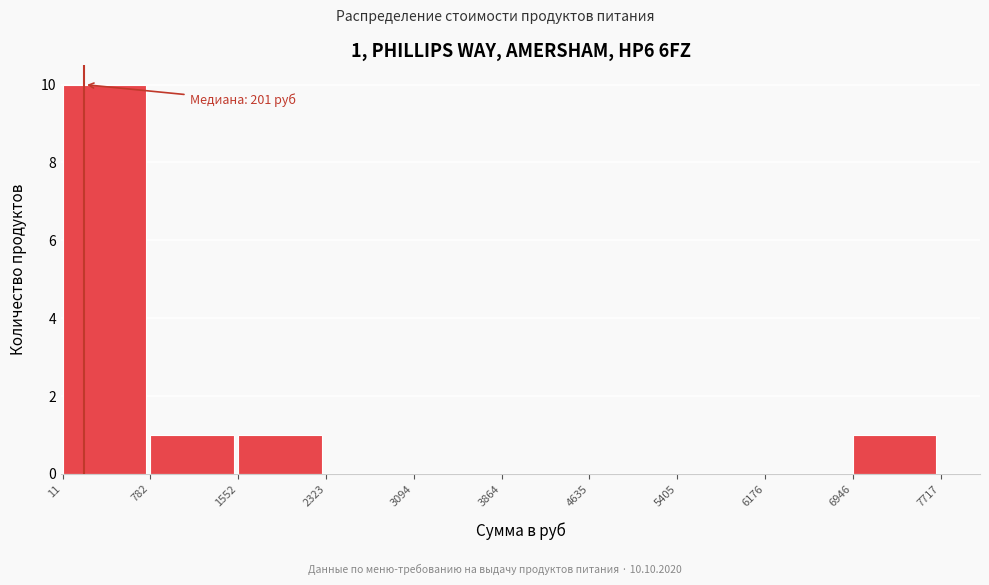

Which range on the x-axis has the tallest bar?

11 to 782